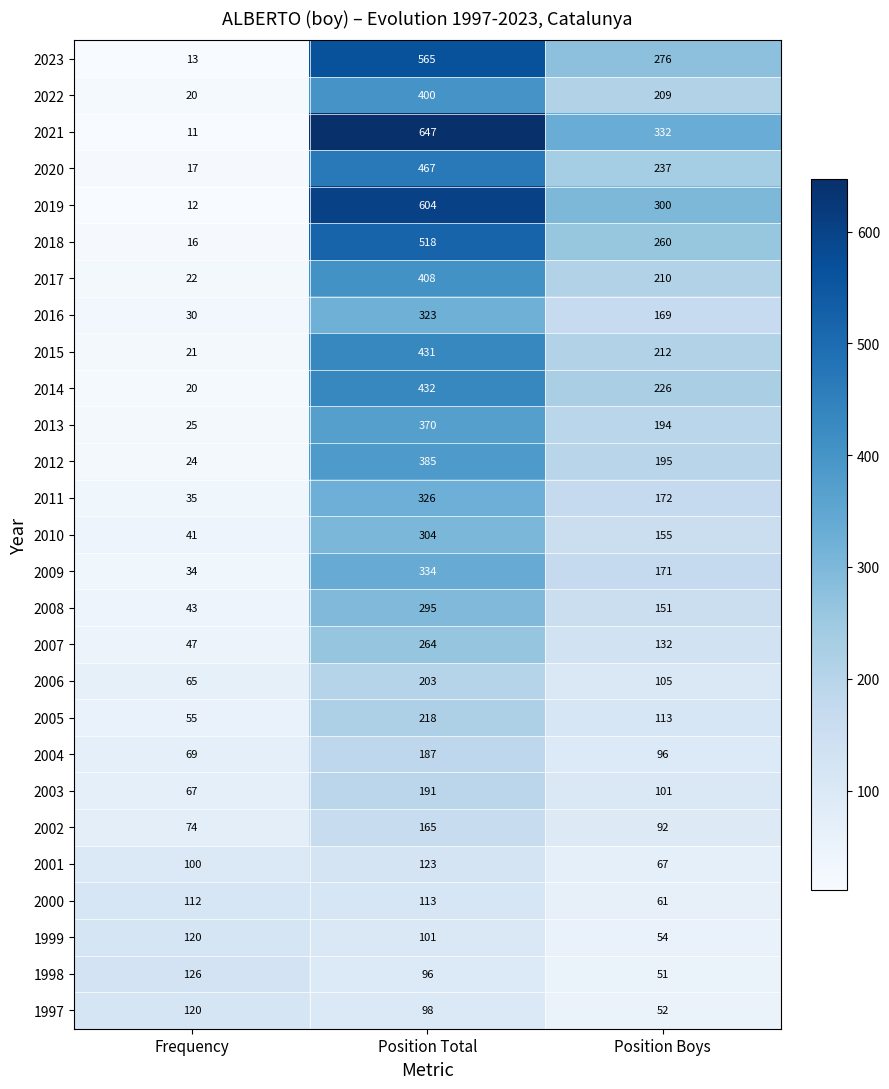

What is the minimum value shown in the chart?

11